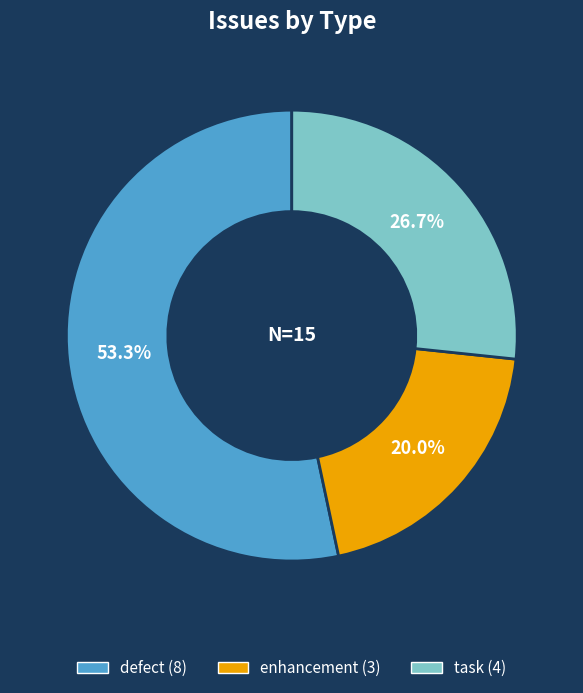

Which slice is the largest?

defect